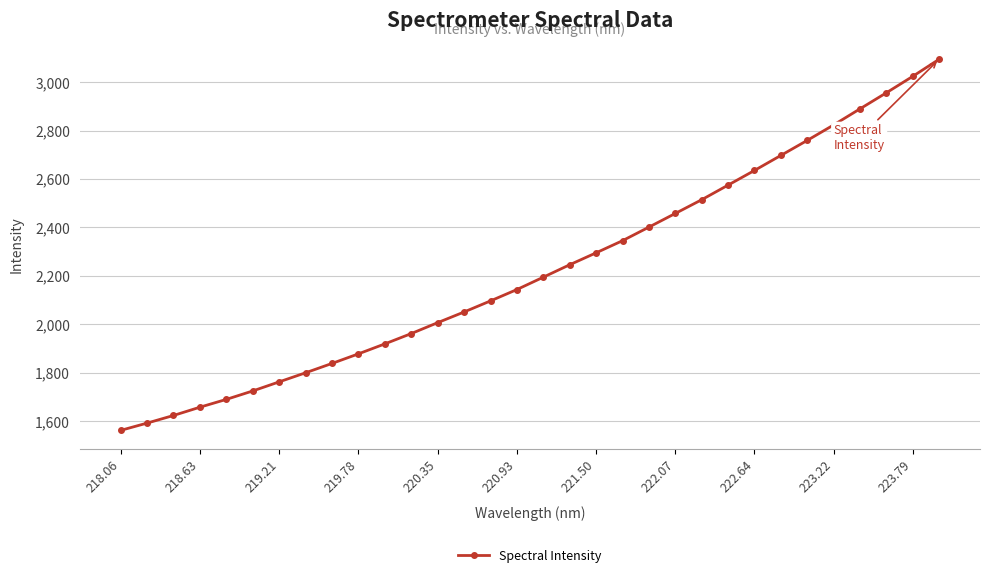

What is the greatest value displayed?

3094.7